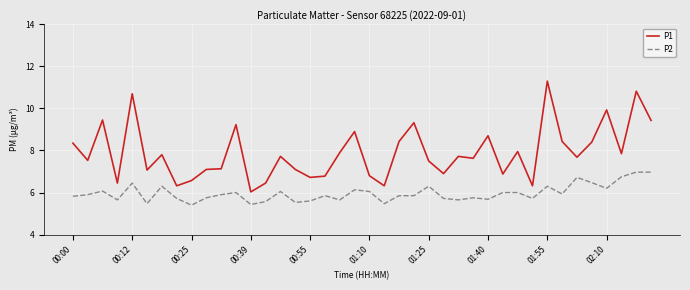

Which series has the largest total across all categories?

P1